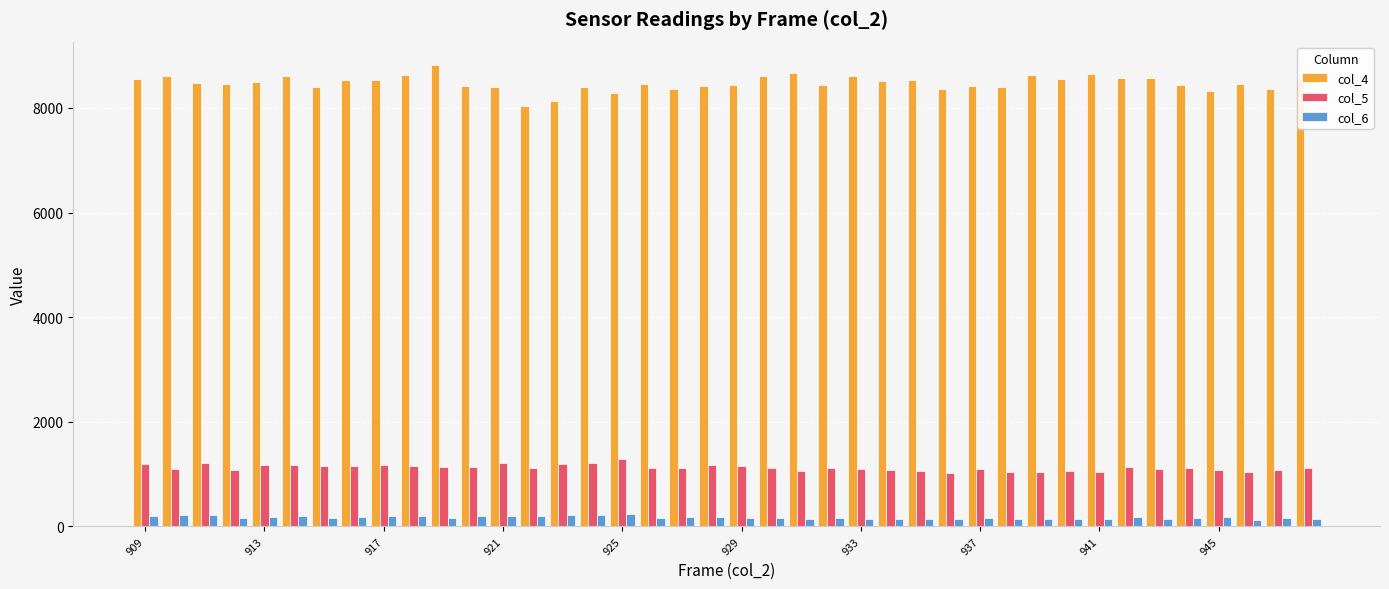

Which series has the largest total across all categories?

col_4